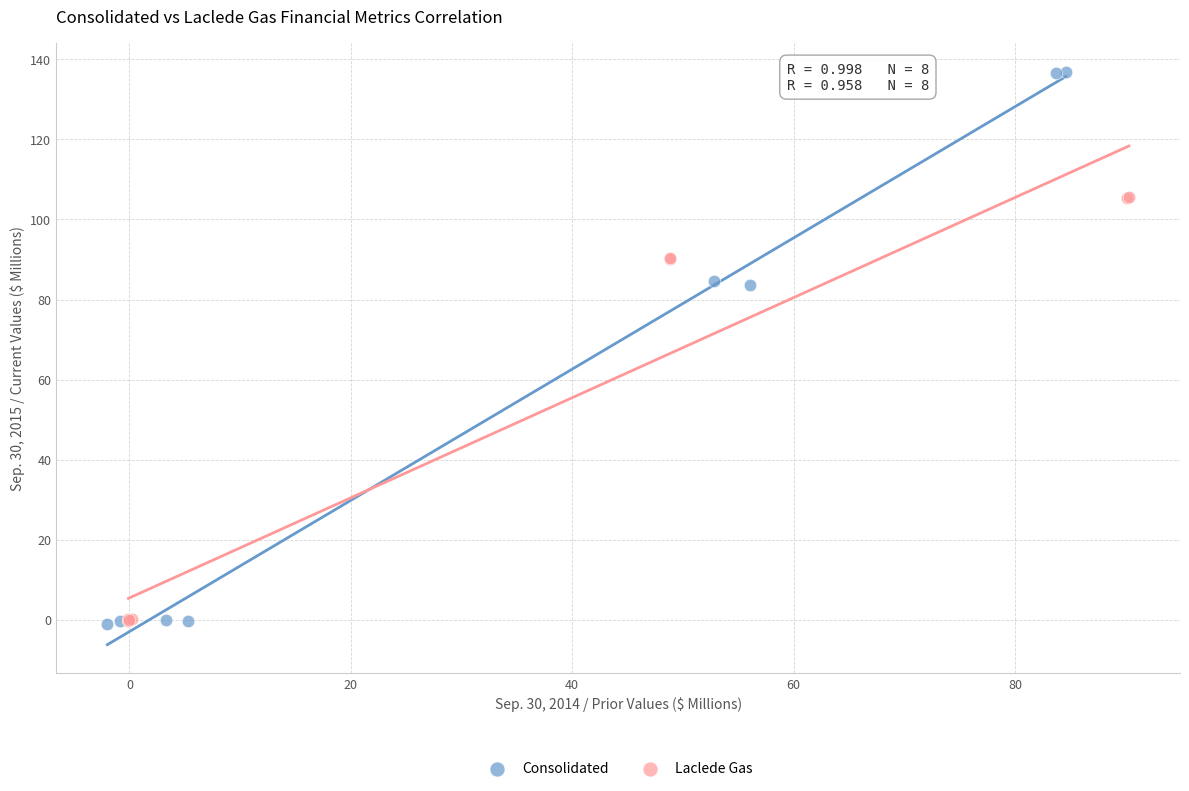

Which series has the largest Y range (max minus min)?

Consolidated